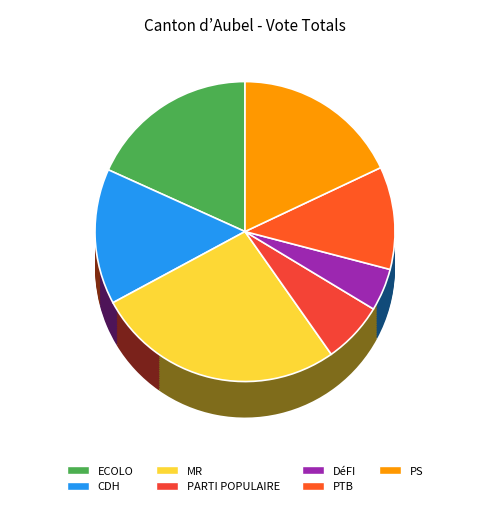

To the nearest percent, what is the average slice percentage?

14%